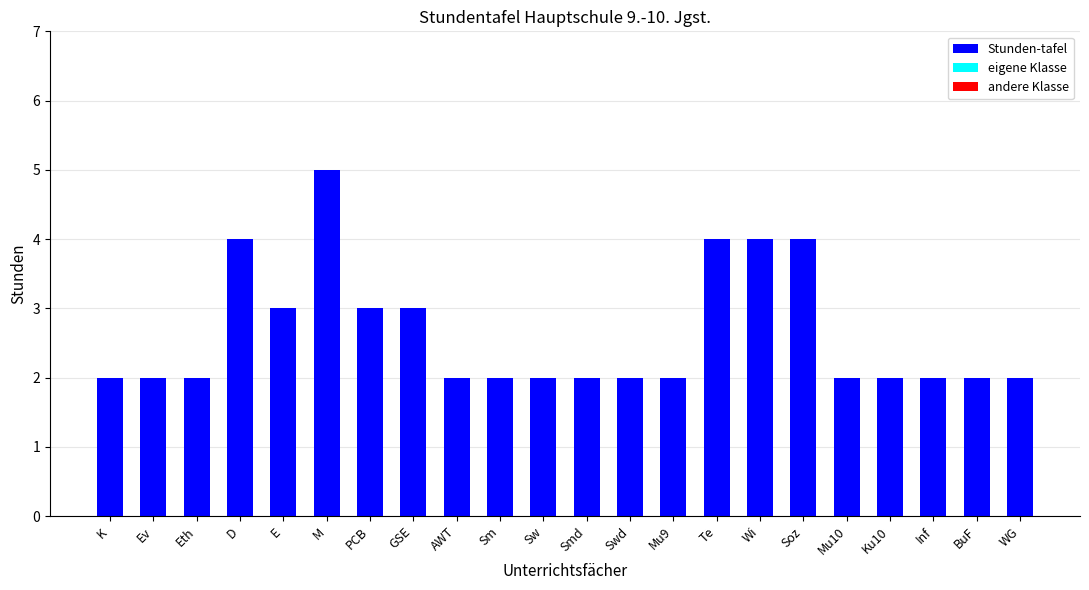

True or false: the data shows 3 at Ev.

False